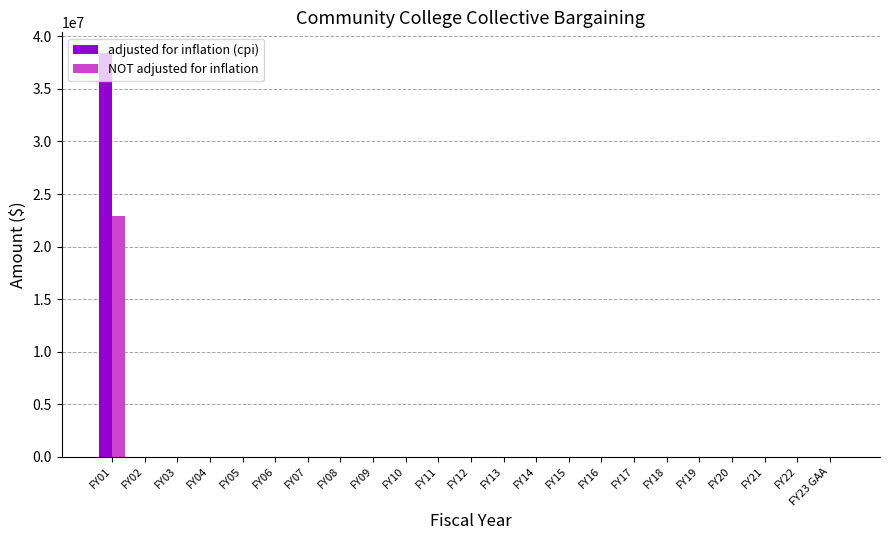

The NOT adjusted for inflation series shows 0 at FY02. True or false?

True